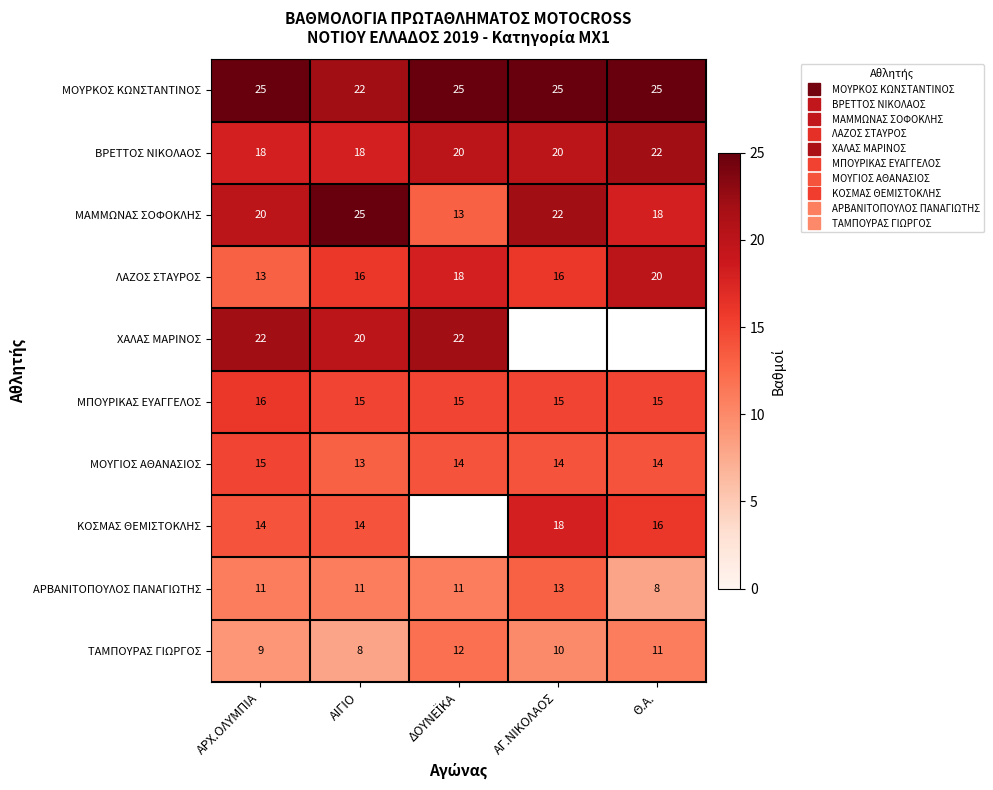

At ΑΙΓΙΟ, list the series in order from largest to smallest.

ΜΑΜΜΩΝΑΣ ΣΟΦΟΚΛΗΣ, ΜΟΥΡΚΟΣ ΚΩΝΣΤΑΝΤΙΝΟΣ, ΧΑΛΑΣ ΜΑΡΙΝΟΣ, ΒΡΕΤΤΟΣ ΝΙΚΟΛΑΟΣ, ΛΑΖΟΣ ΣΤΑΥΡΟΣ, ΜΠΟΥΡΙΚΑΣ ΕΥΑΓΓΕΛΟΣ, ΚΟΣΜΑΣ ΘΕΜΙΣΤΟΚΛΗΣ, ΜΟΥΓΙΟΣ ΑΘΑΝΑΣΙΟΣ, ΑΡΒΑΝΙΤΟΠΟΥΛΟΣ ΠΑΝΑΓΙΩΤΗΣ, ΤΑΜΠΟΥΡΑΣ ΓΙΩΡΓΟΣ